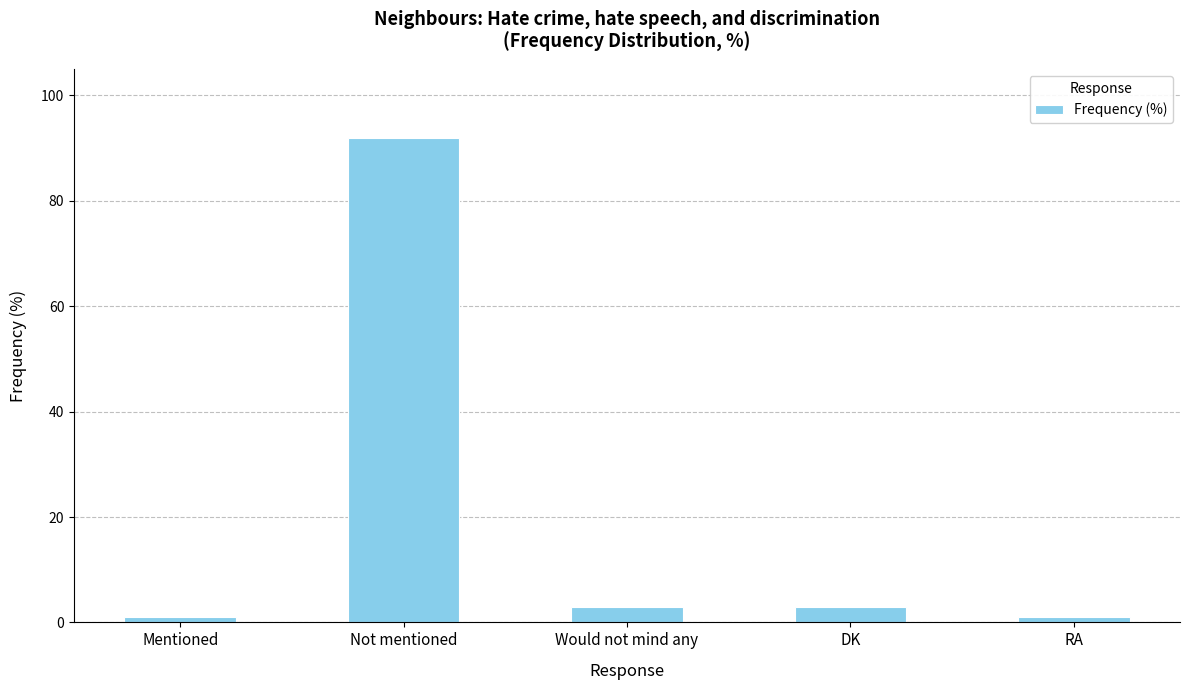

How many data points does each series have?

5